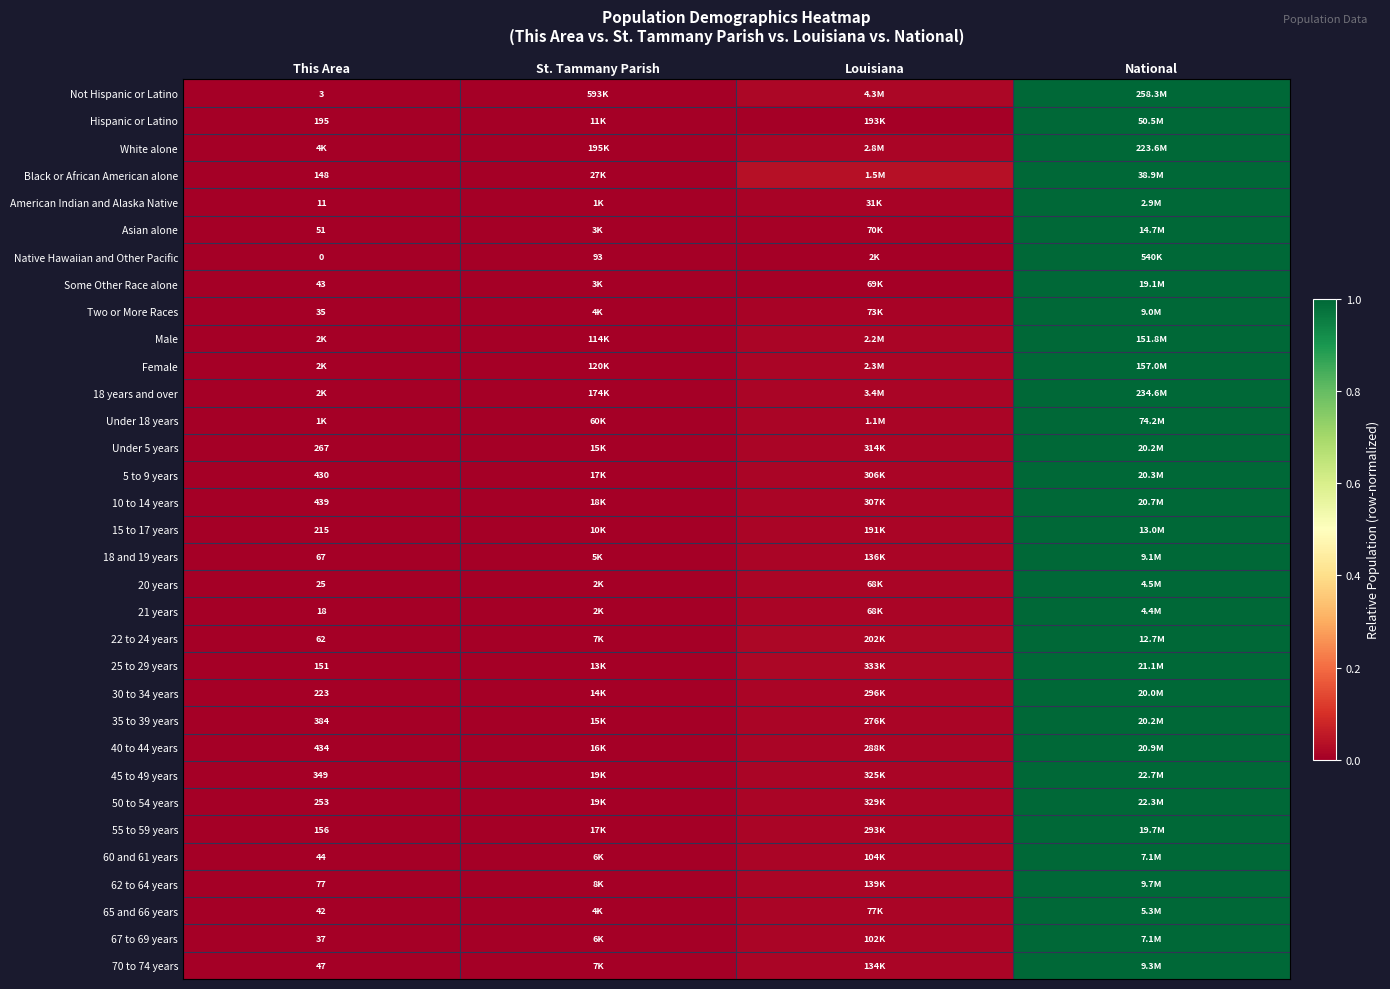

Count the number of categories in the chart.

4